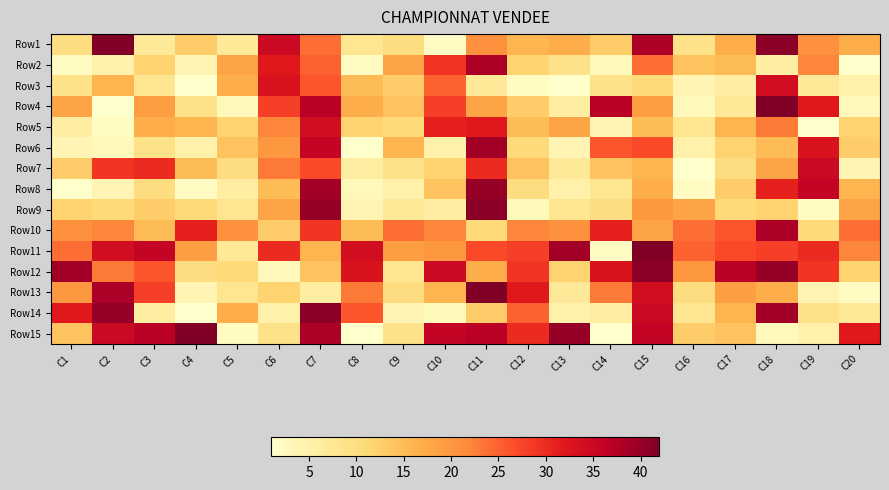

Rank the series by their maximum value, from highest to lowest.

Row1, Row4, Row11, Row13, Row15, Row9, Row12, Row14, Row8, Row6, Row2, Row10, Row7, Row3, Row5